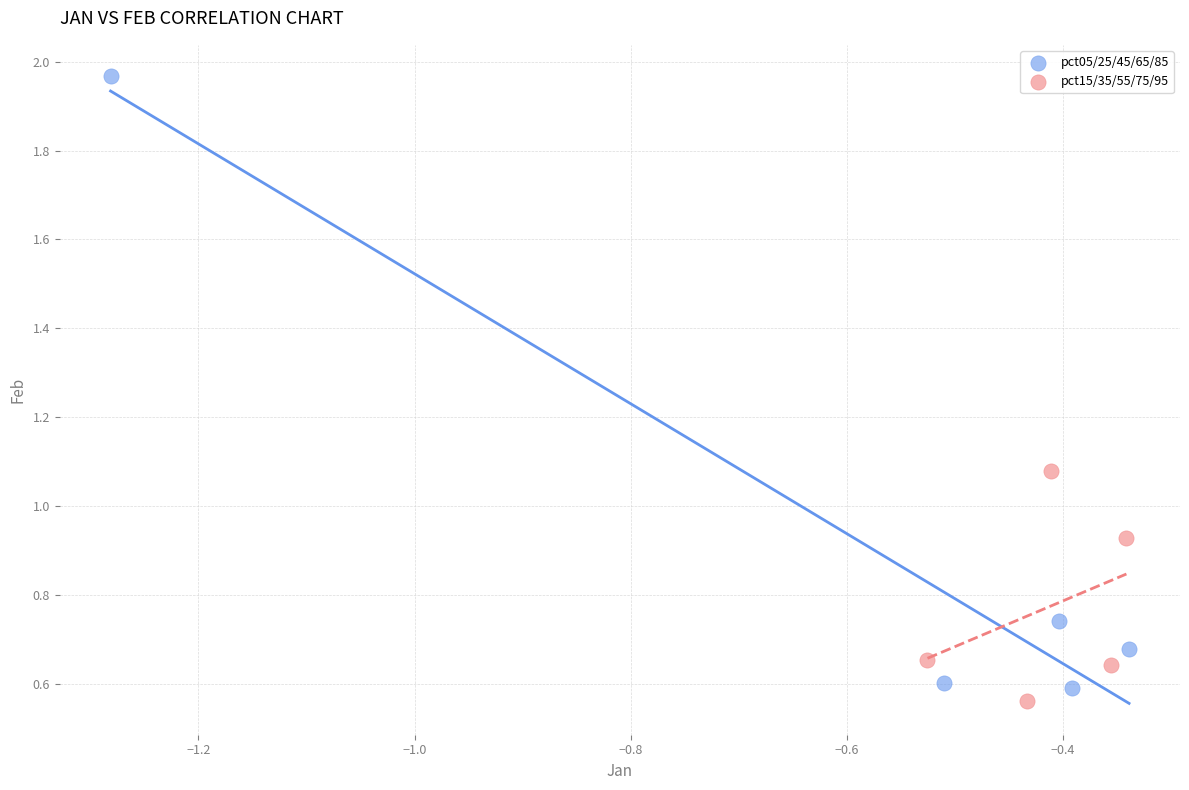

What are all the series names shown in the legend?

pct05/25/45/65/85, pct15/35/55/75/95